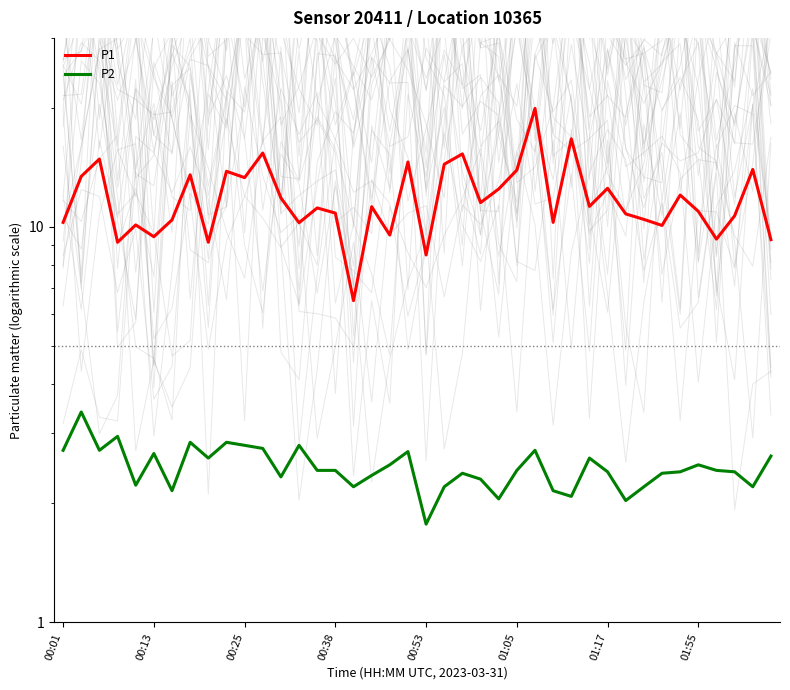

What is the value of the P1 point at the 25th from the left?

12.4